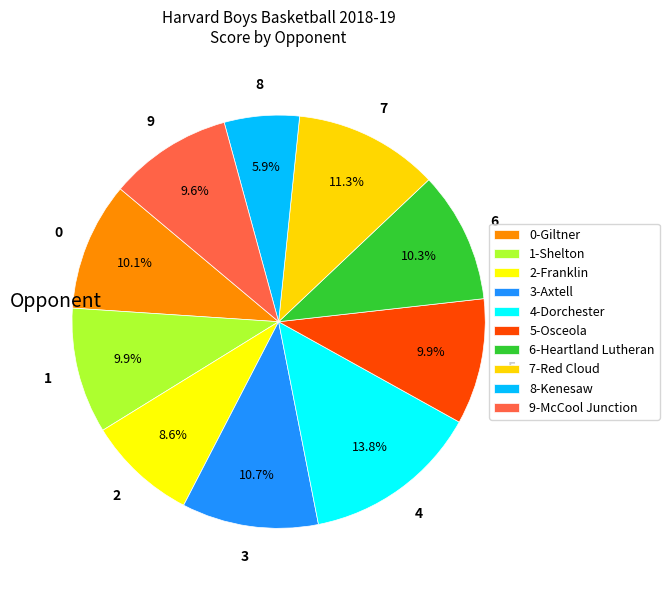

Count the number of slices in the pie.

10